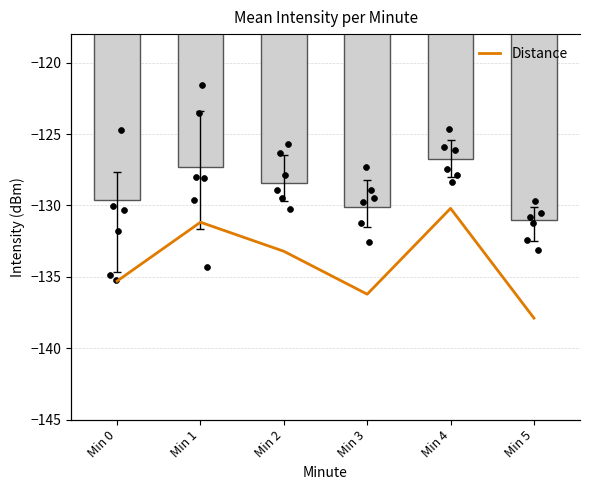

At how many categories does at least one series exceed -130?

4